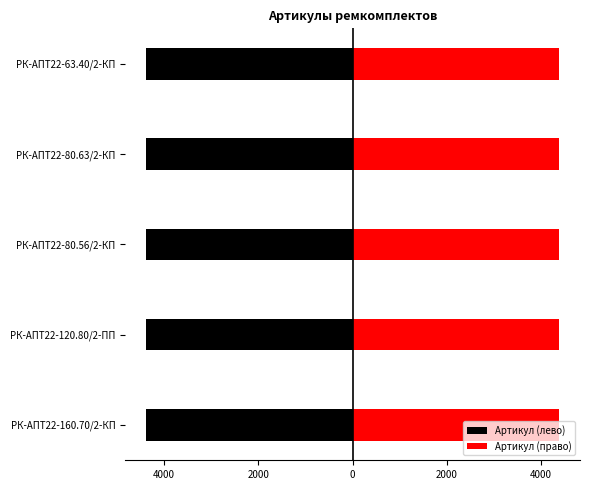

How many bars are there in each group?

2